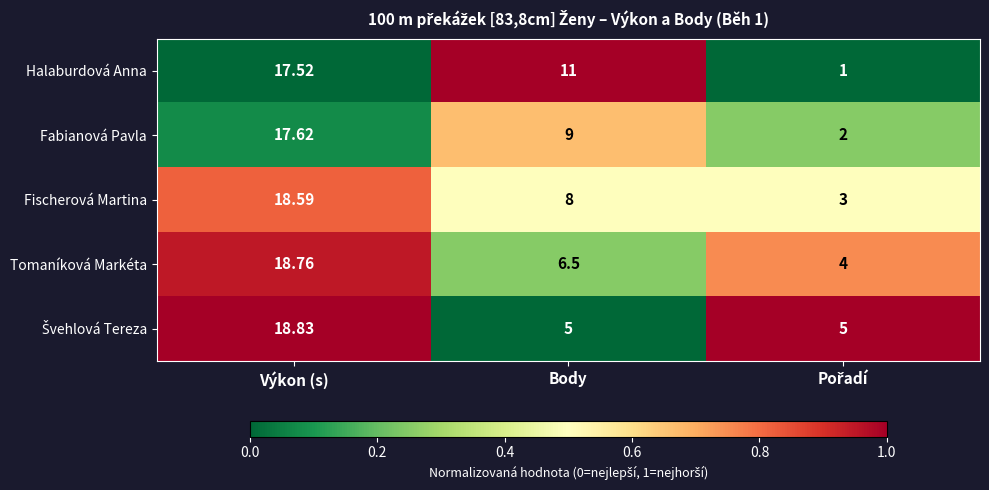

Where is Tomaníková Markéta nearest to the value 11?

Body